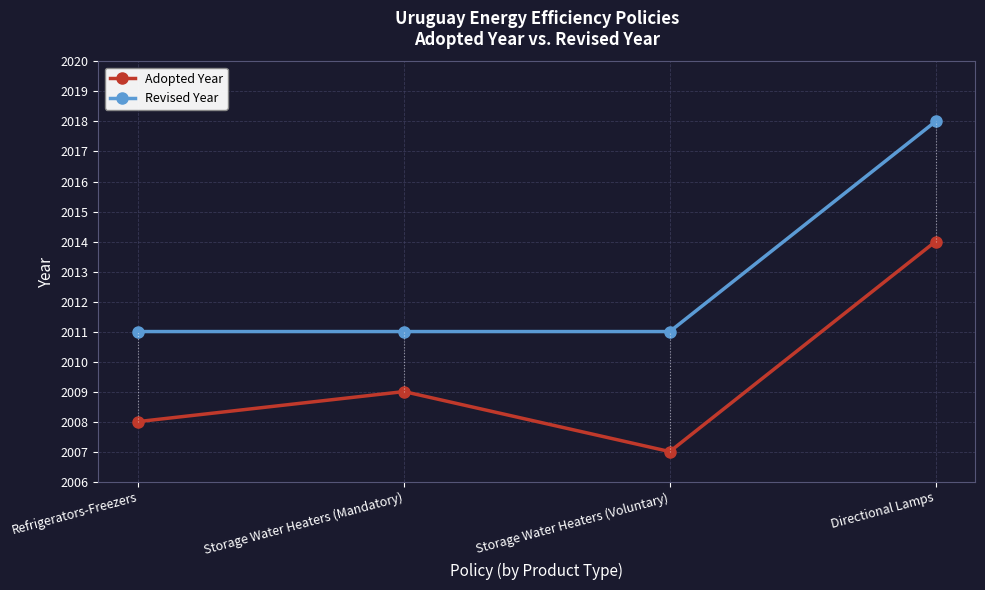

Is this an area chart (filled region under the line)?

No